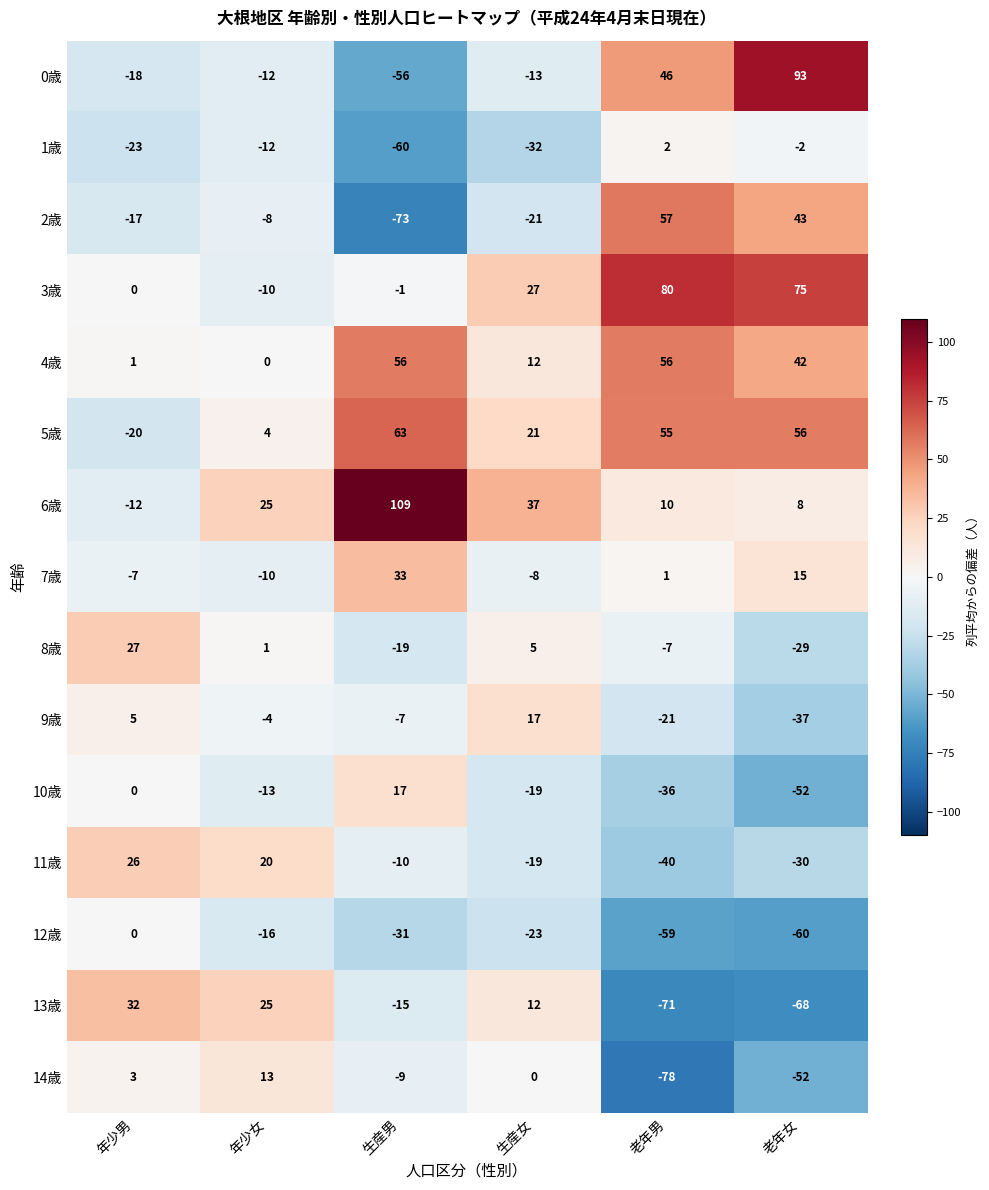

Which series has the largest total across all categories?

5歳